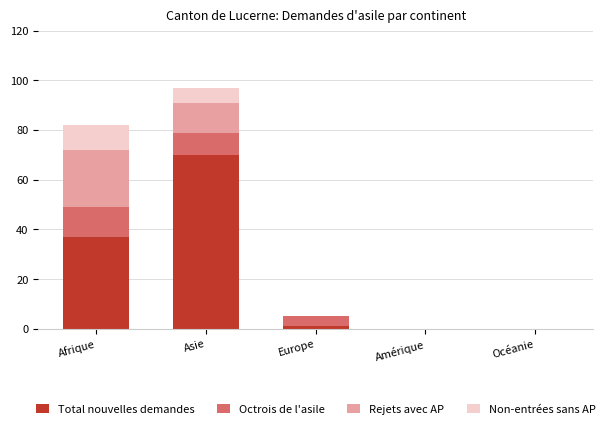

How many categories are shown in the chart?

5